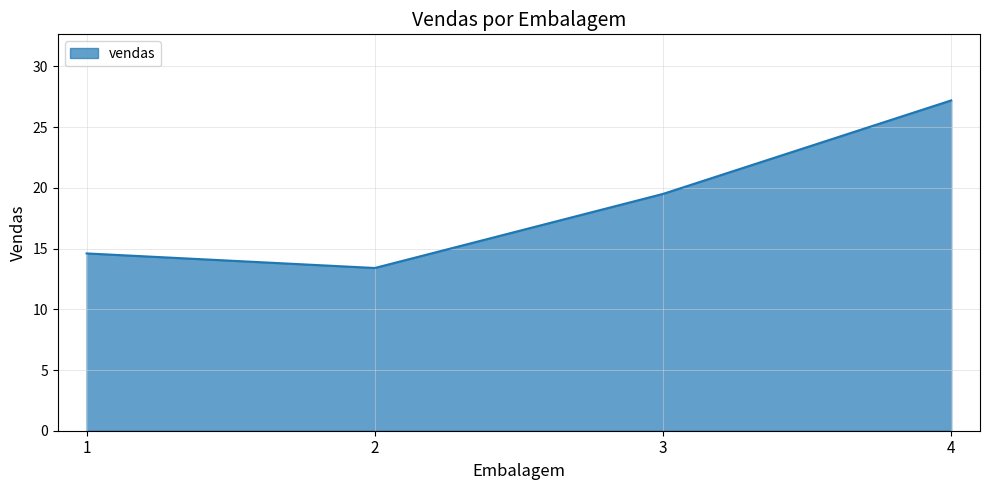

Reading left to right, list all the values displayed in this chart.

1=14.6	2=13.4	3=19.5	4=27.2